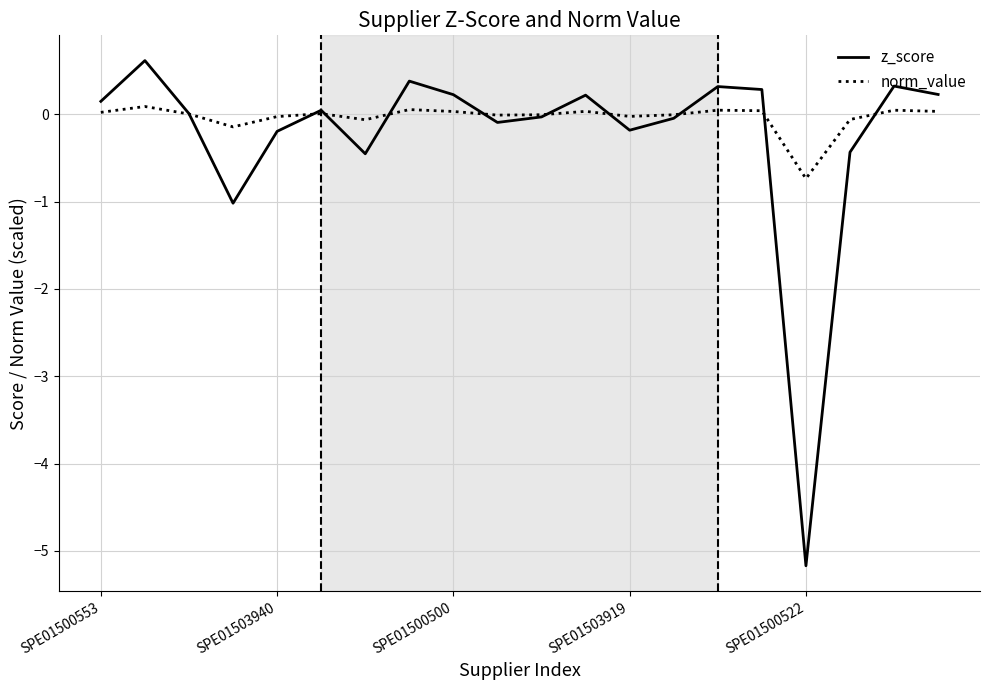

What is the smallest value displayed?

-5.2